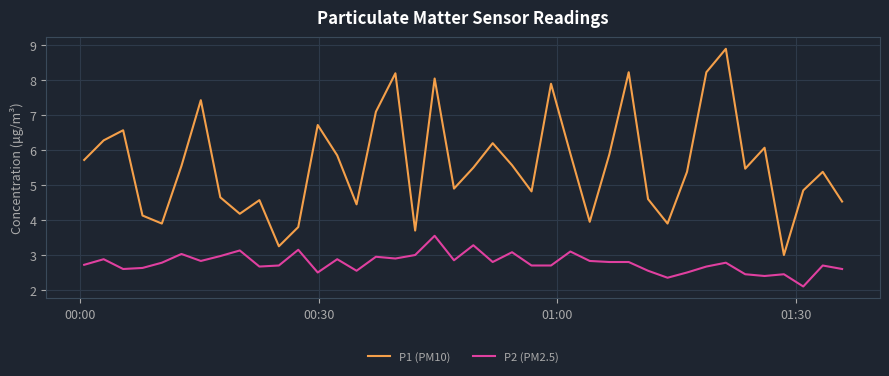

What is the average value of the P2 (PM2.5) series?

2.8